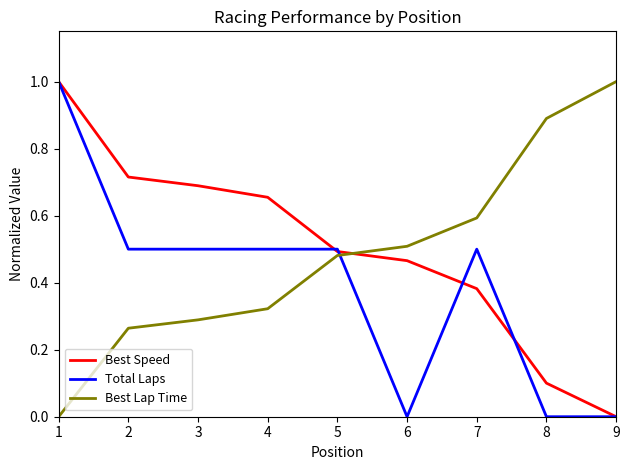

How many times do Total Laps and Best Lap Time cross each other?

1